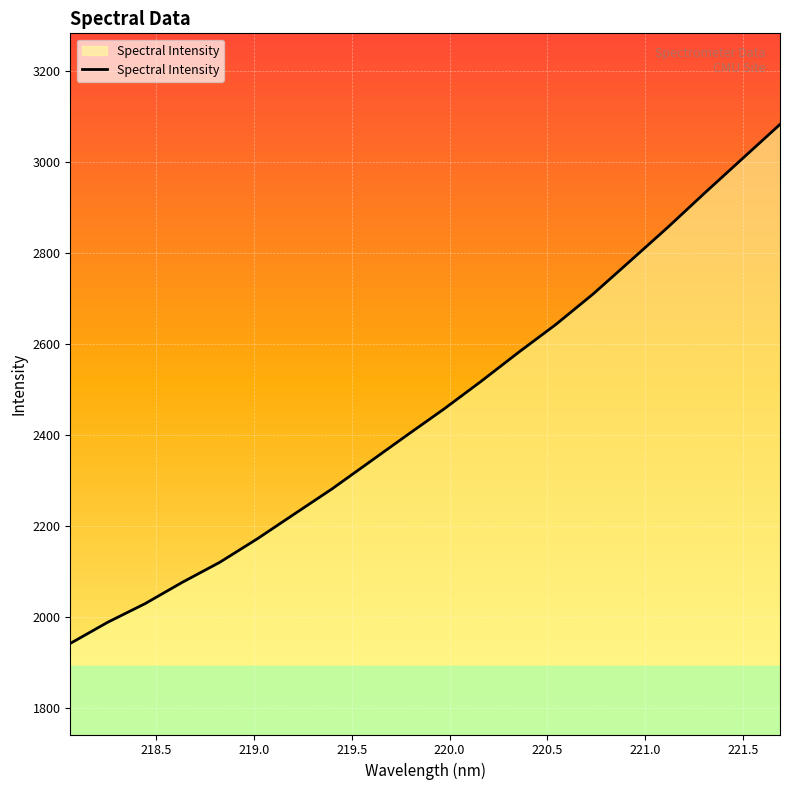

What is the difference between the maximum and minimum values?

1139.8